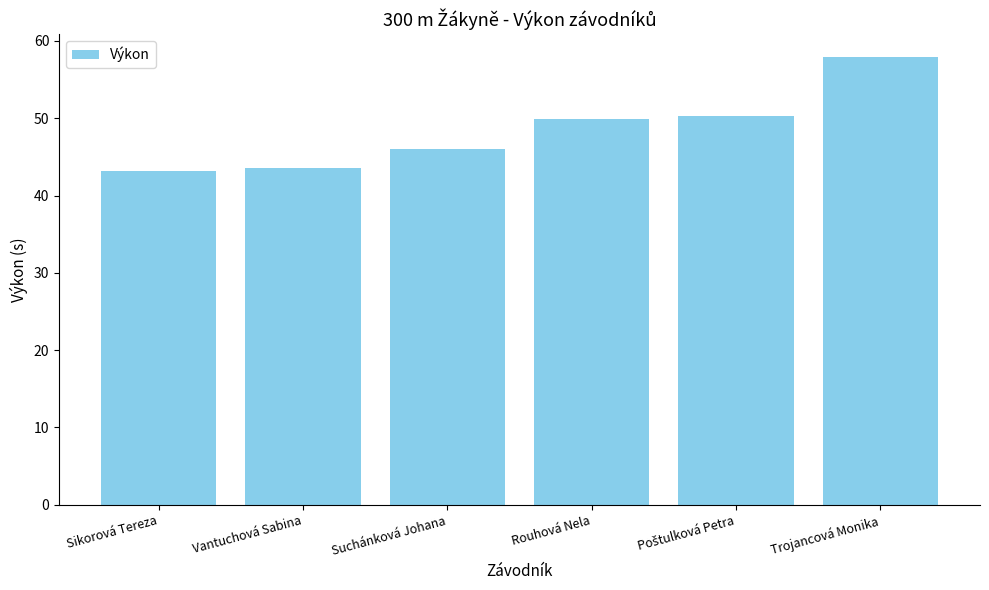

True or false: the data shows 15.1 at Rouhová Nela.

False